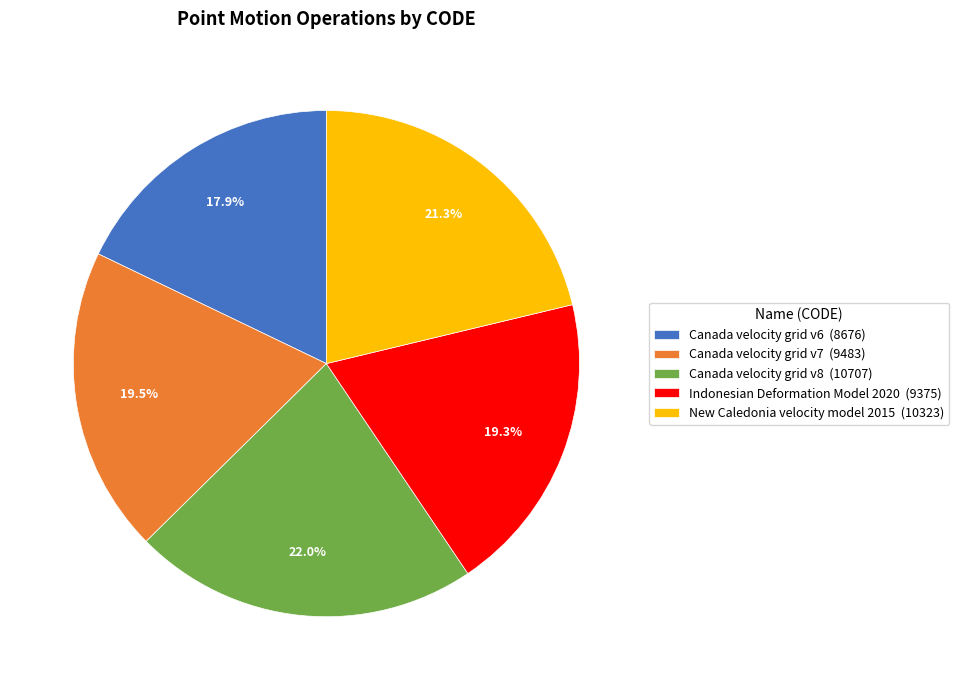

What is the largest slice in the pie chart?

Canada velocity grid v8